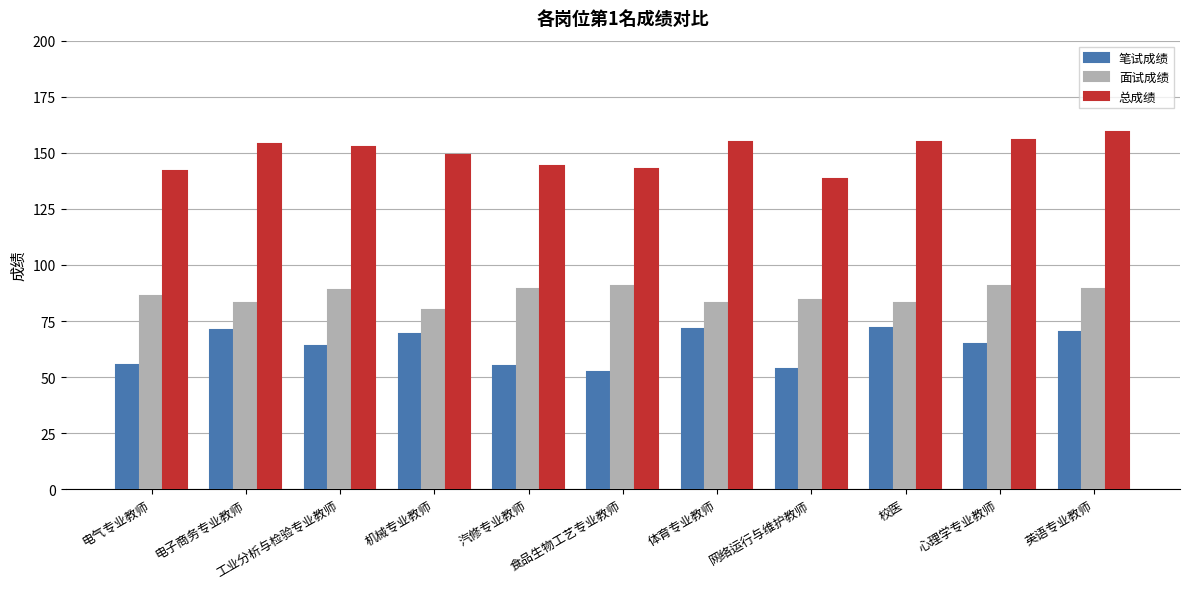

What is the difference between the maximum and second lowest values in the 面试成绩 series?

7.6